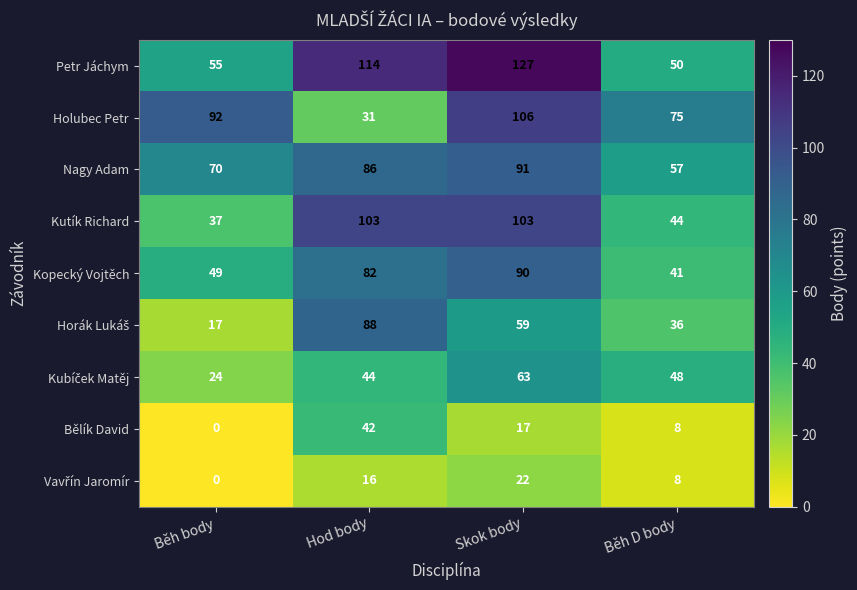

At which category is the sum across all series the highest?

Skok body